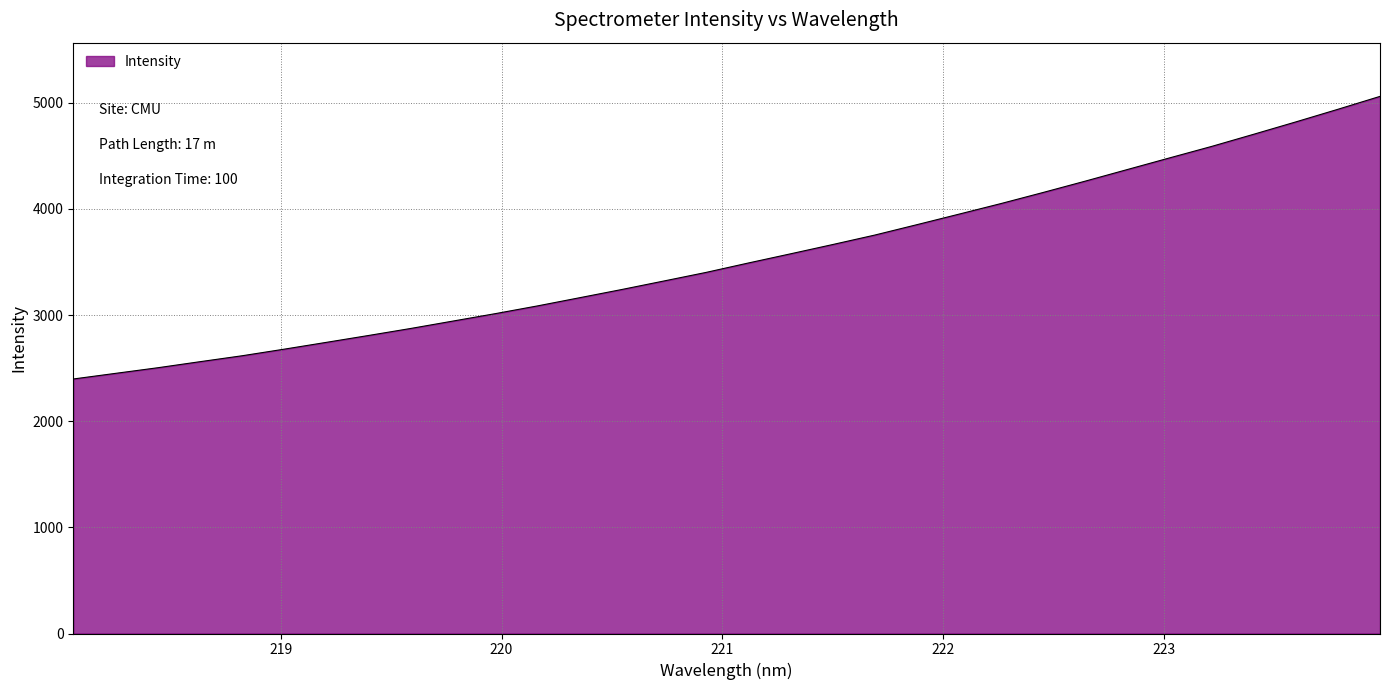

What is the difference between the maximum and minimum values?

2662.5